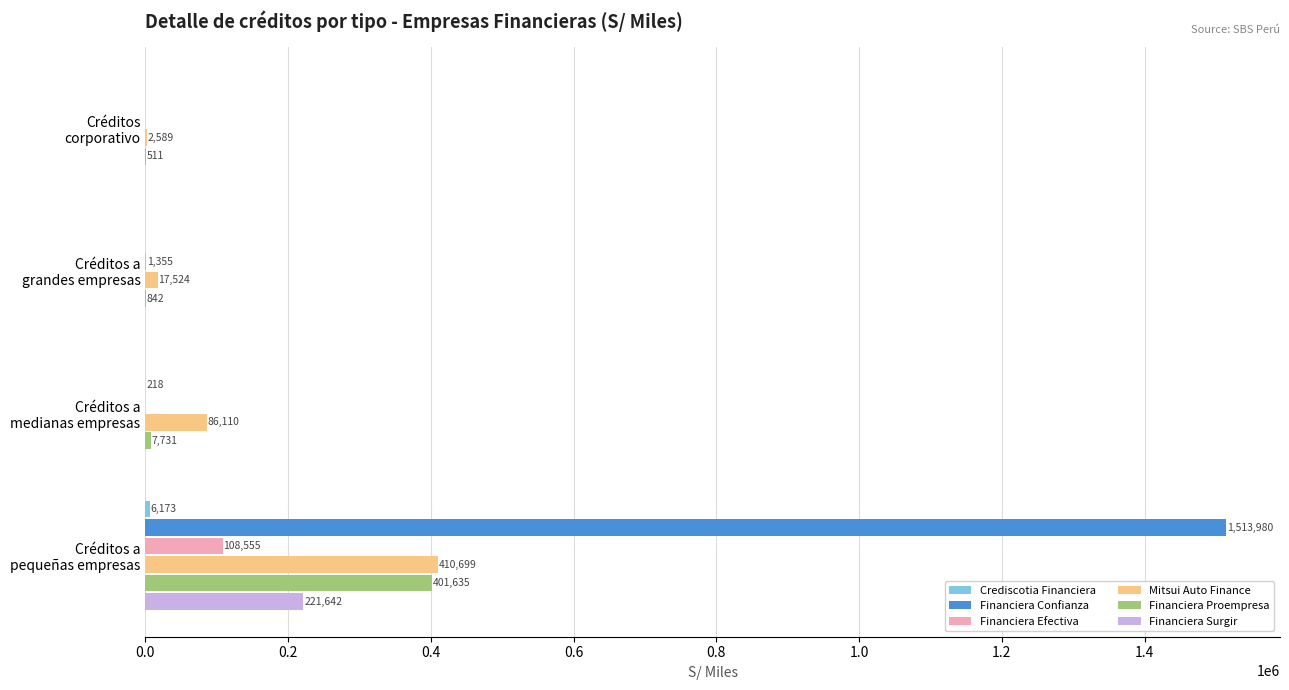

Which series has the largest total across all categories?

Financiera Confianza